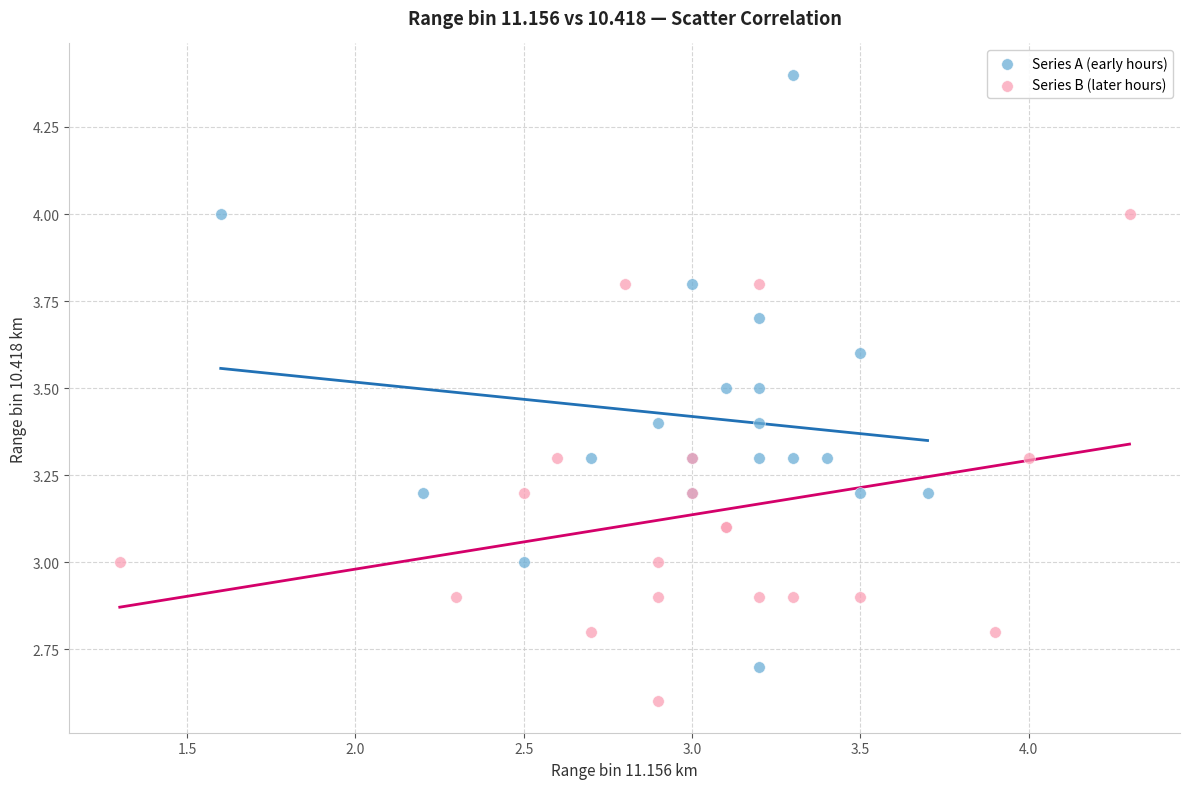

Which series has the largest Y range (max minus min)?

Series A (early hours)